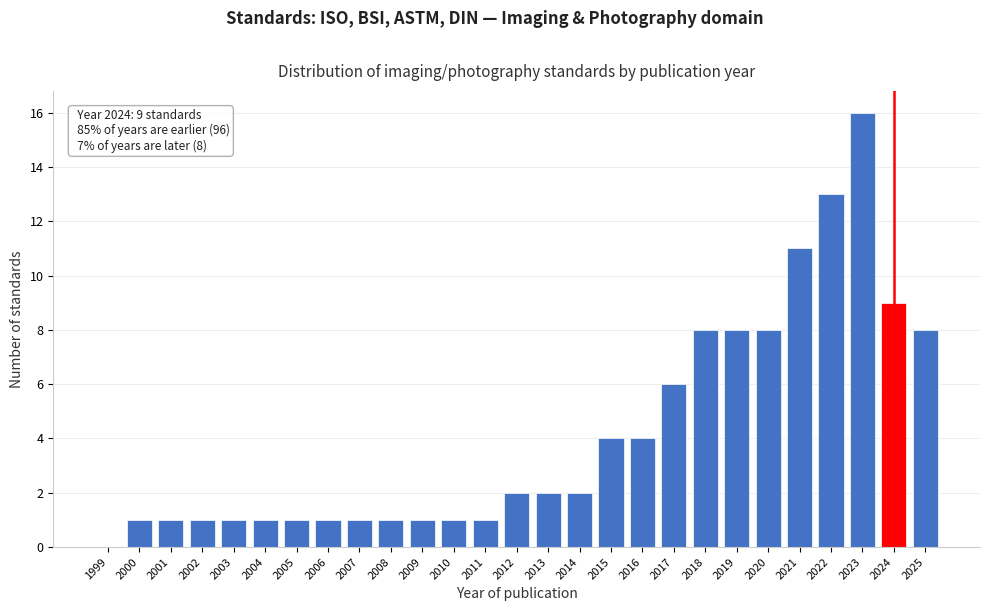

Reading left to right, extract all data points from this chart.

1999=0	2000=1	2001=1	2002=1	2003=1	2004=1	2005=1	2006=1	2007=1	2008=1	2009=1	2010=1	2011=1	2012=2	2013=2	2014=2	2015=4	2016=4	2017=6	2018=8	2019=8	2020=8	2021=11	2022=13	2023=16	2024=9	2025=8